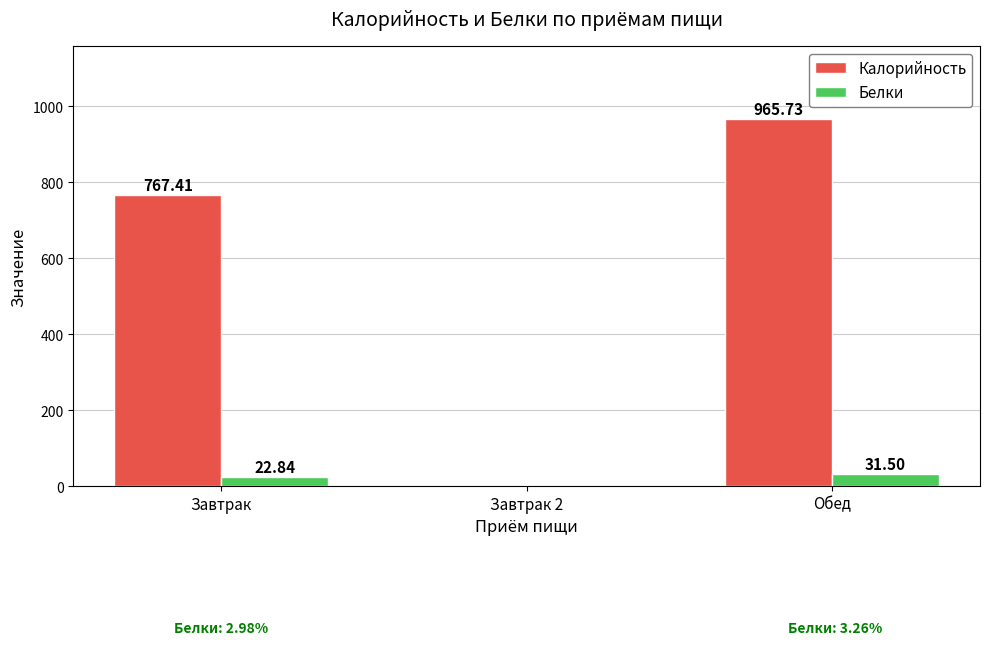

Which series changed the most between Завтрак 2 and Обед?

Калорийность